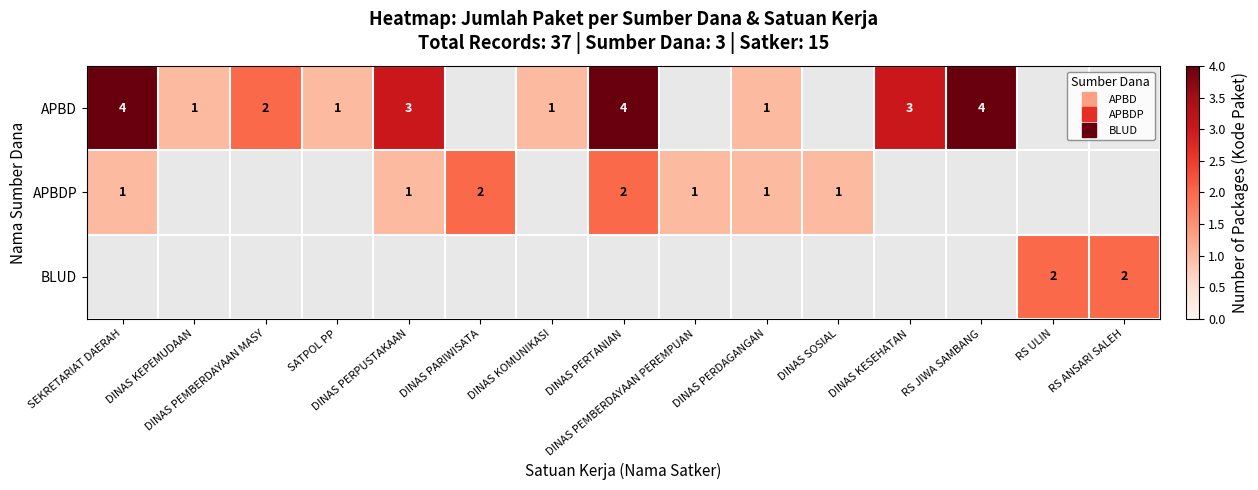

List the labels in order of BLUD value, smallest first.

SEKRETARIAT DAERAH, DINAS KEPEMUDAAN, DINAS PEMBERDAYAAN MASY, SATPOL PP, DINAS PERPUSTAKAAN, DINAS PARIWISATA, DINAS KOMUNIKASI, DINAS PERTANIAN, DINAS PEMBERDAYAAN PEREMPUAN, DINAS PERDAGANGAN, DINAS SOSIAL, DINAS KESEHATAN, RS JIWA SAMBANG, RS ULIN, RS ANSARI SALEH